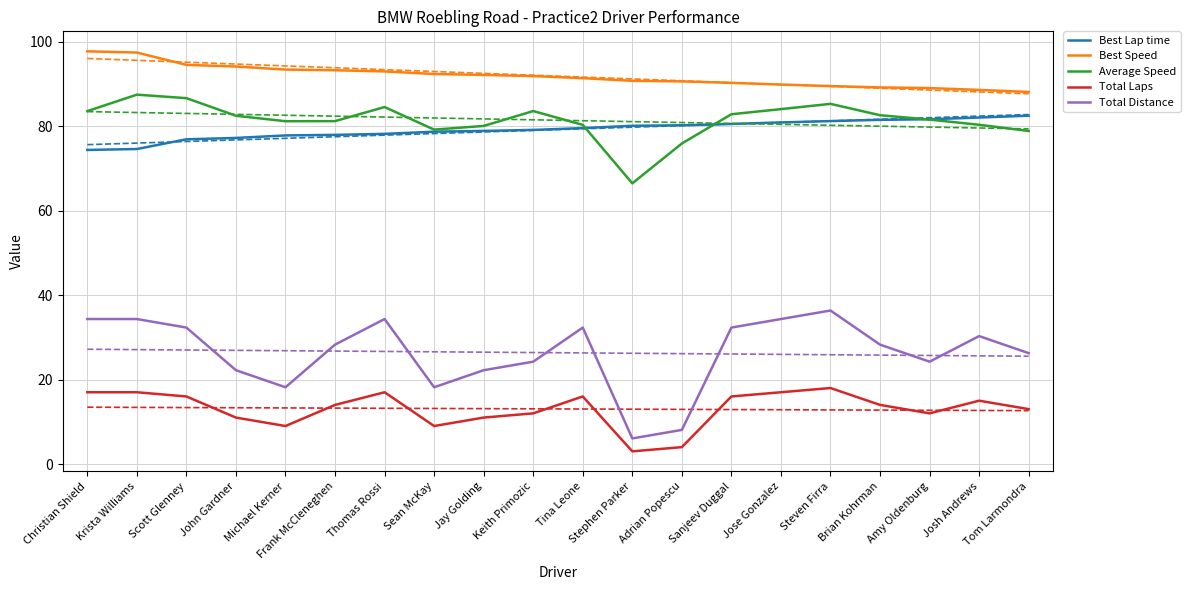

Is it true that Best Speed equals 93.0 at Thomas Rossi?

True